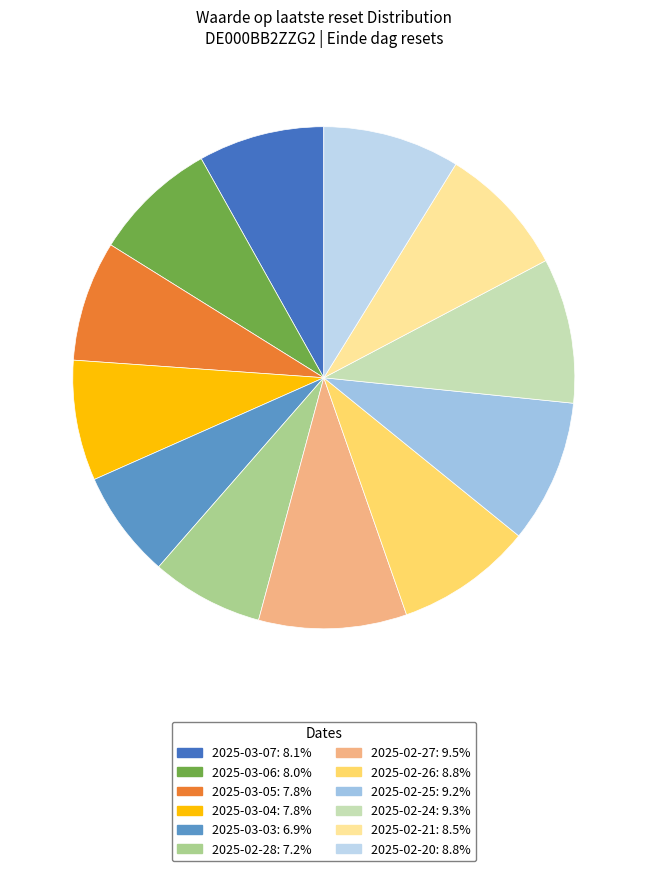

Is 2025-02-26 the majority of the pie?

No